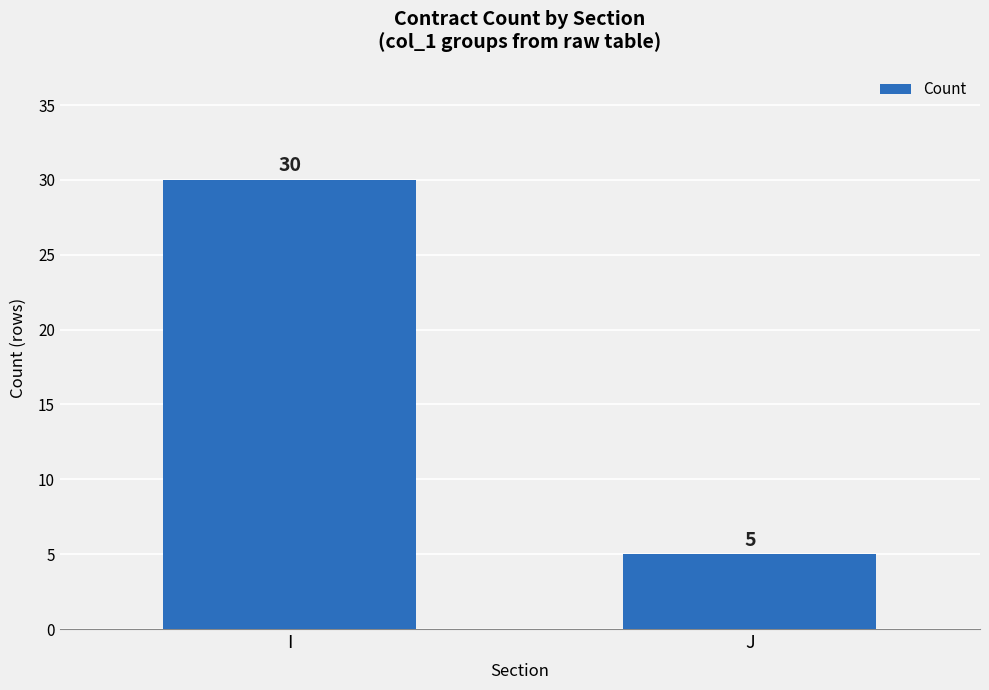

What is the ratio of the value at J to the value at I?

0.2